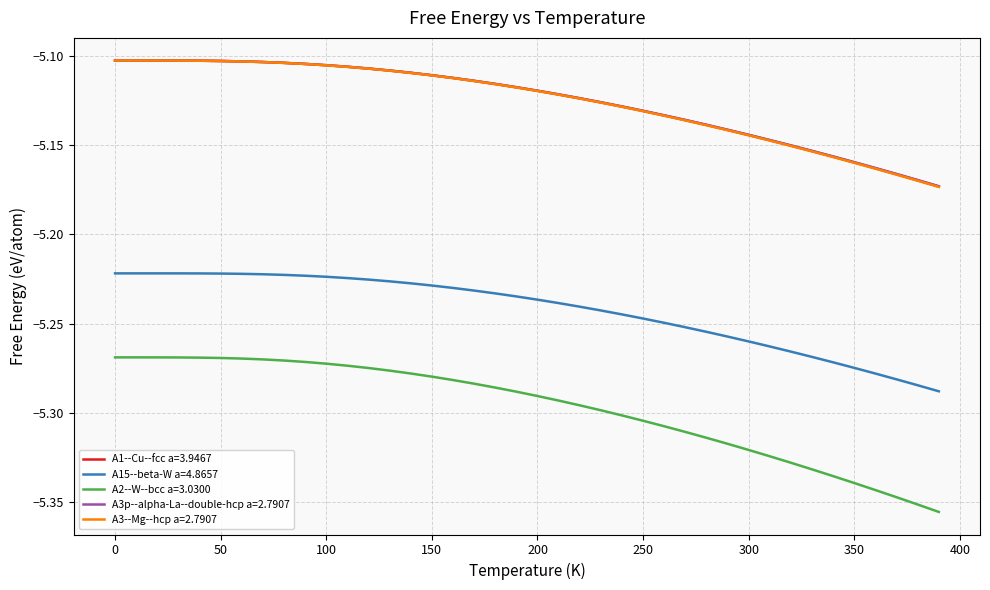

Which series has the largest range (max minus min)?

A2--W--bcc a=3.0300